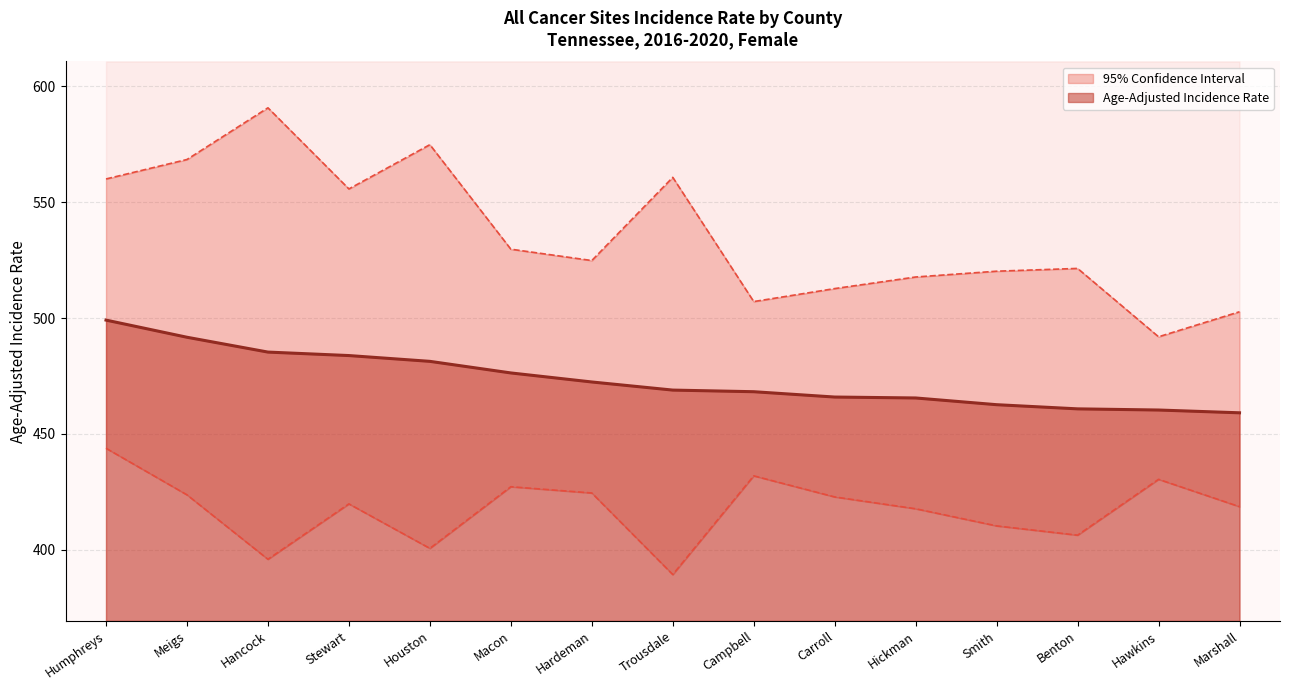

What is the approximate value of Lower 95% CI at Smith?

410.3